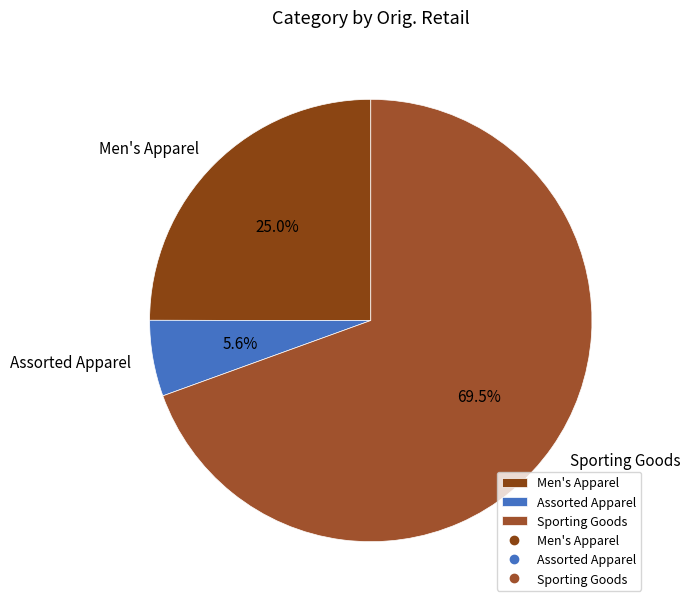

What is the ratio of the value at Men's Apparel to the value at Assorted Apparel?

4.5